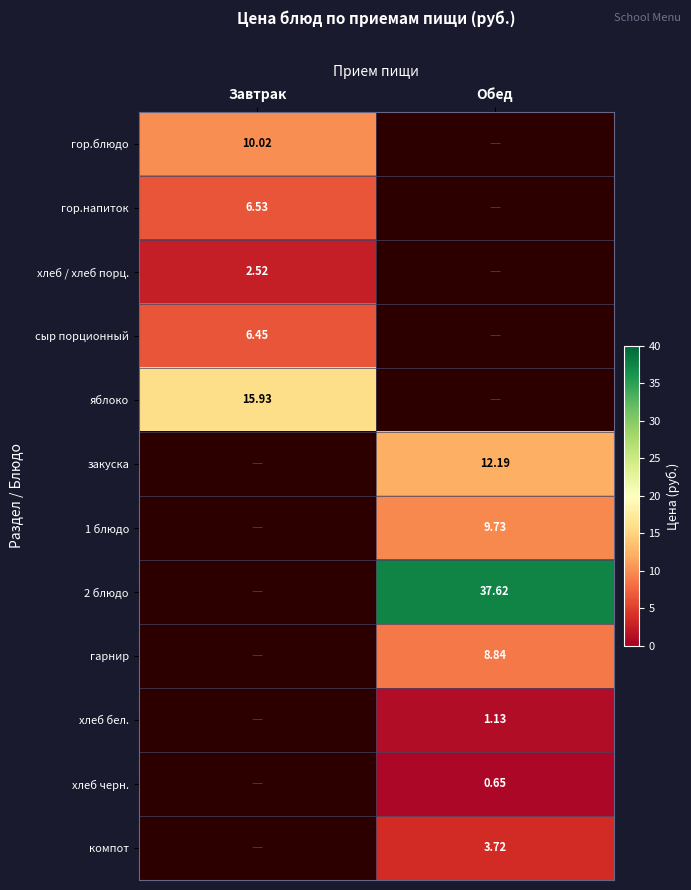

List the series in order of their peak value, highest first.

2 блюдо, яблоко, закуска, гор.блюдо, 1 блюдо, гарнир, гор.напиток, сыр порционный, компот, хлеб / хлеб порц., хлеб бел., хлеб черн.